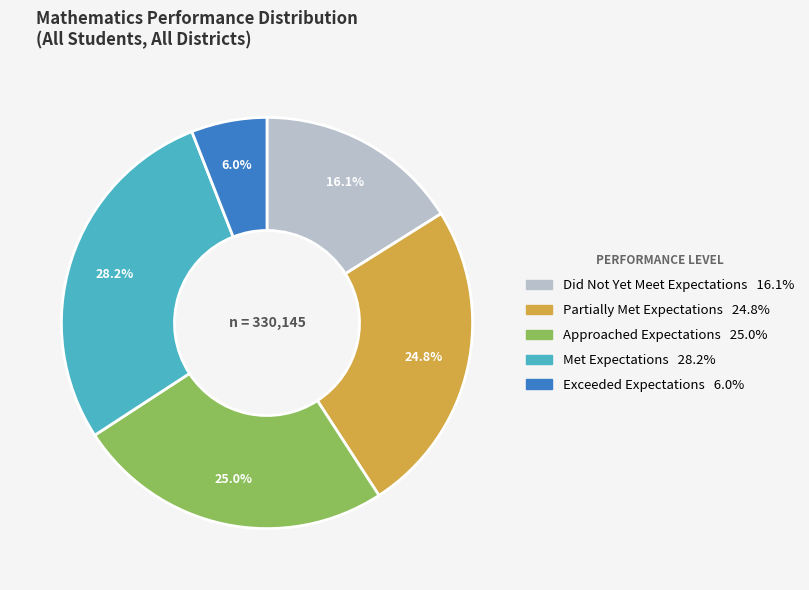

To the nearest percent, what portion does Approached Expectations represent?

25%